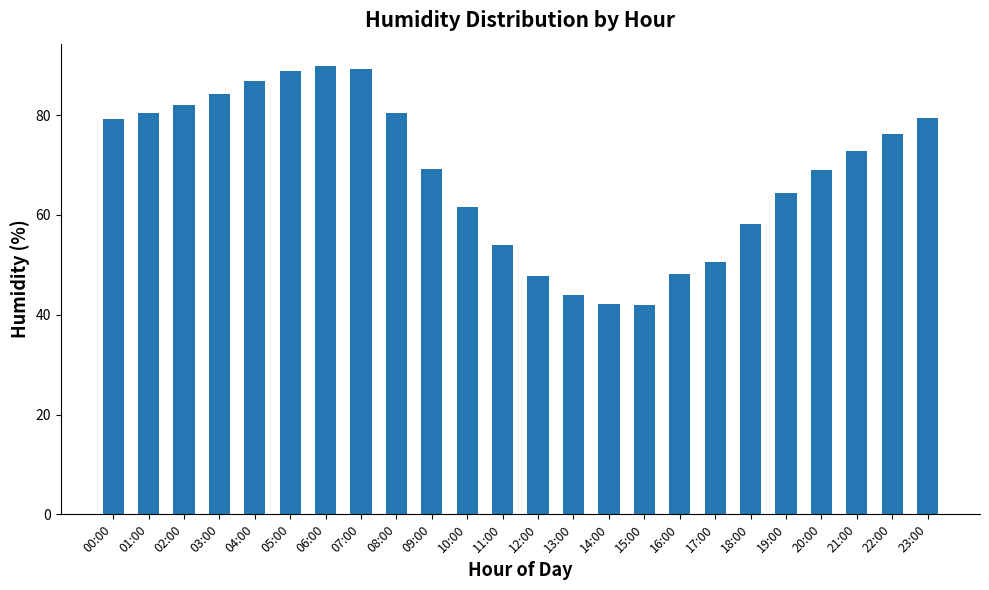

What value does the data have at 12:00?

47.7